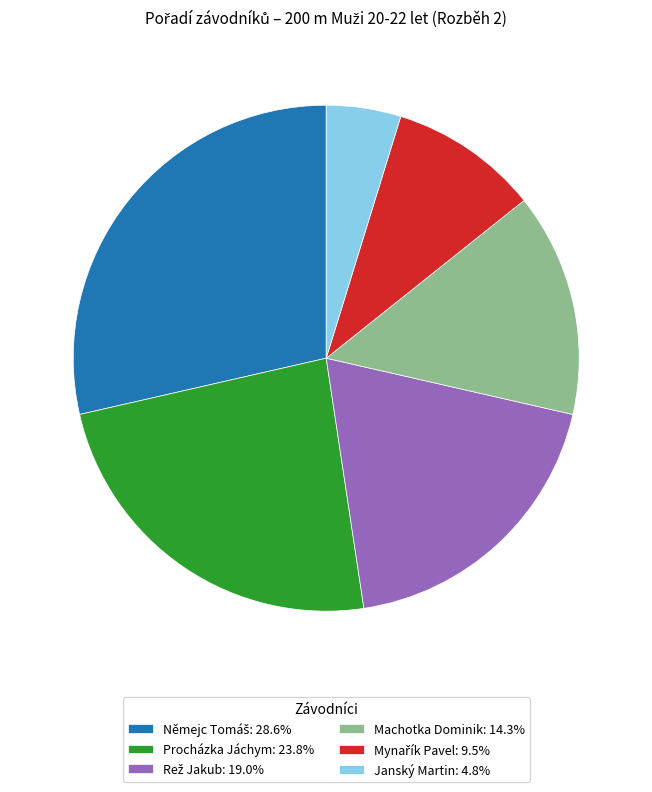

Is Machotka Dominik: 14.3% the majority of the pie?

No